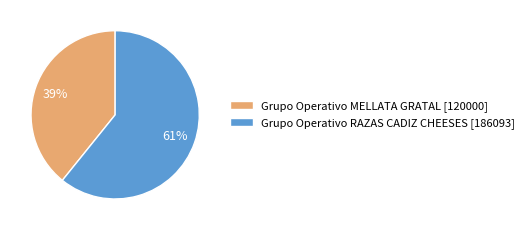

Which category accounts for the majority?

Grupo Operativo RAZAS CADIZ CHEESES